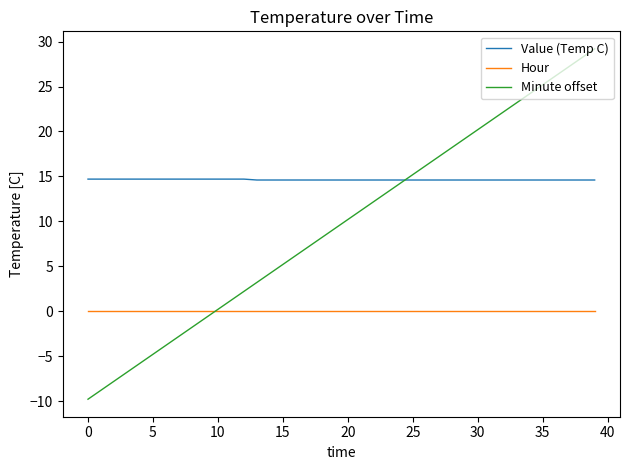

Which series has the largest total across all categories?

Value (Temp C)